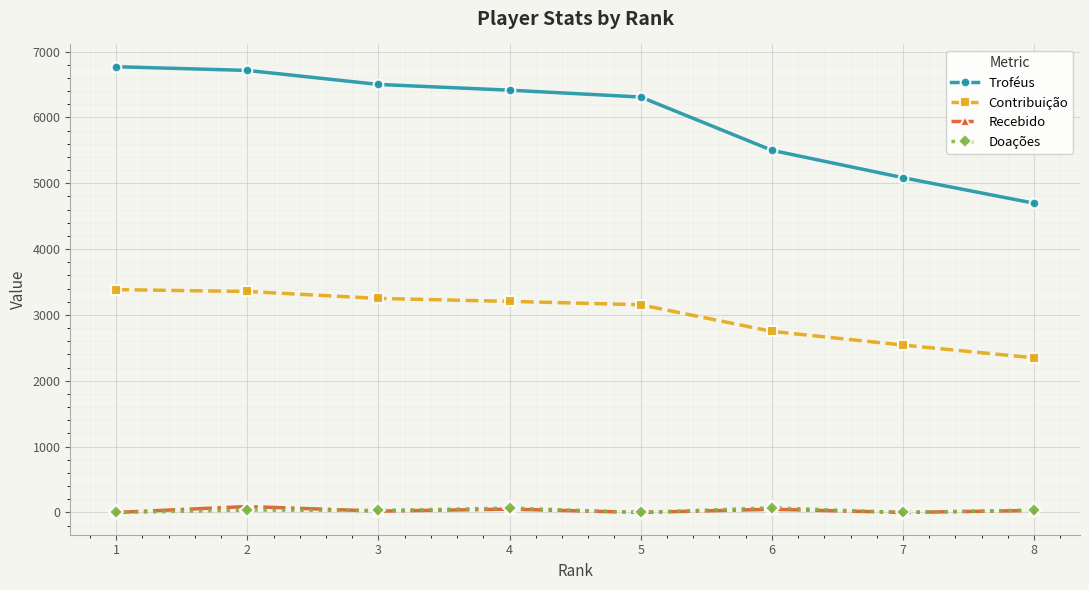

What is the approximate value of Troféus at 7, to the nearest 100?

5100